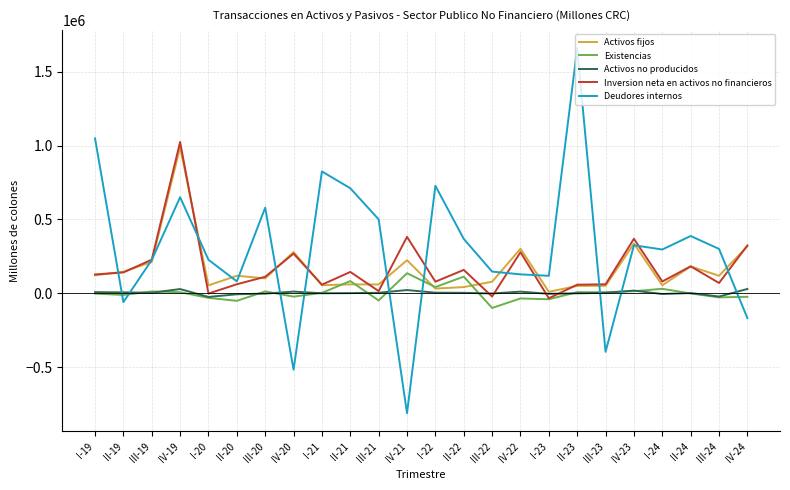

What is the total value across all series at IV-24?

479774.4